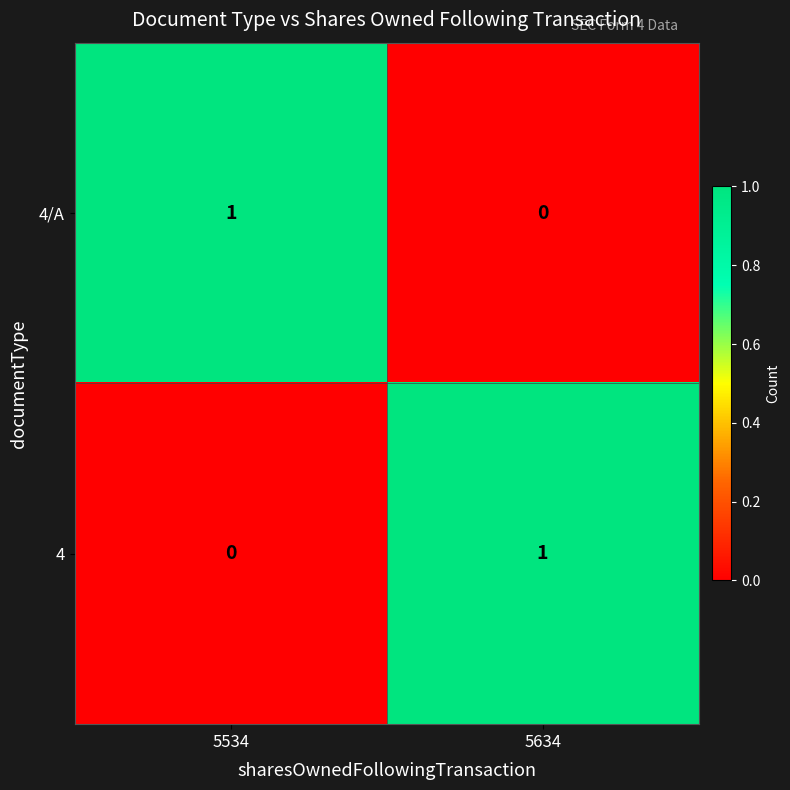

Reading right to left, extract all data points from this chart.

4/A: 0	1
4: 1	0